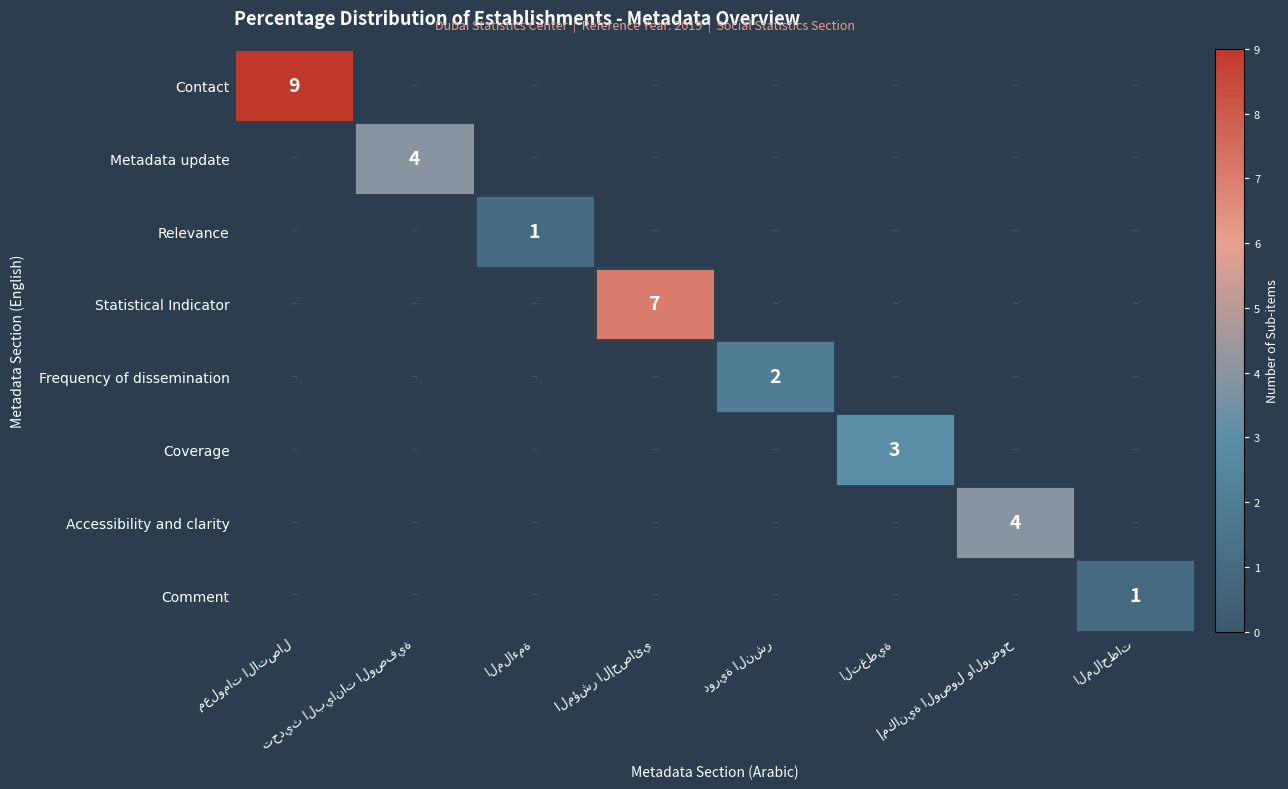

Where is Relevance nearest to the value 0?

معلومات الاتصال